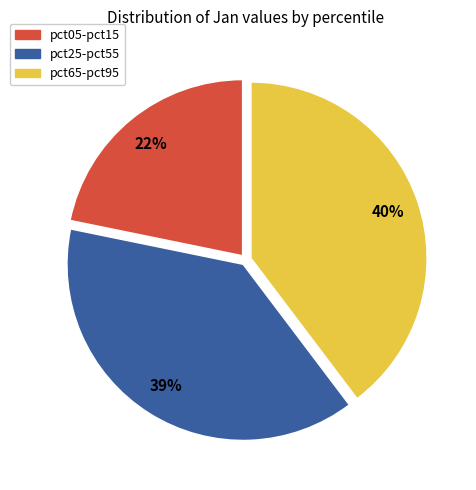

To the nearest percent, what percentage of the pie is pct05-pct15?

22%